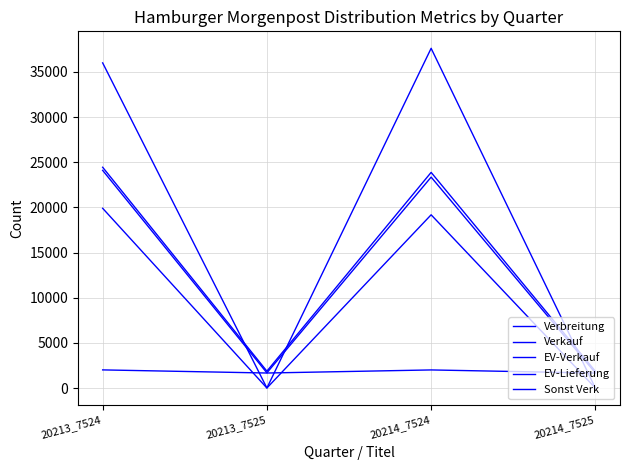

What is the total value across all series at 20214_7525?

5266